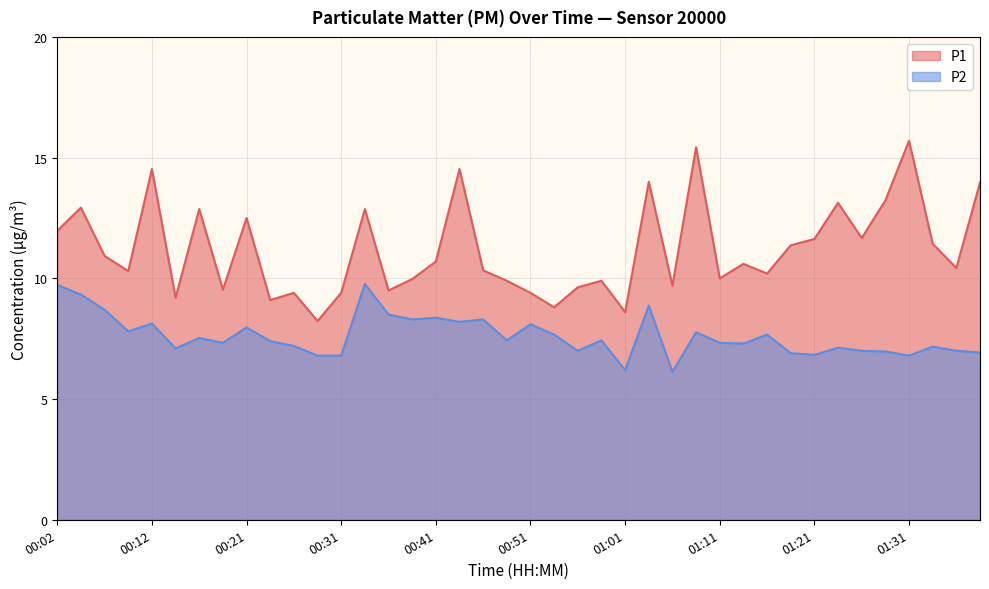

What is the value of the P1 point at the 36th from the left?

13.2